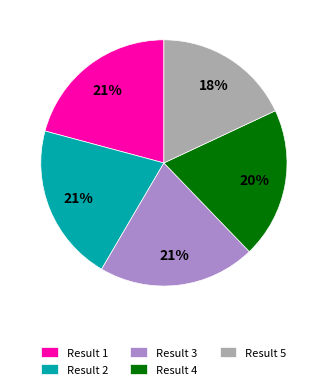

What percentage is the Result 3 slice, to the nearest percent?

21%